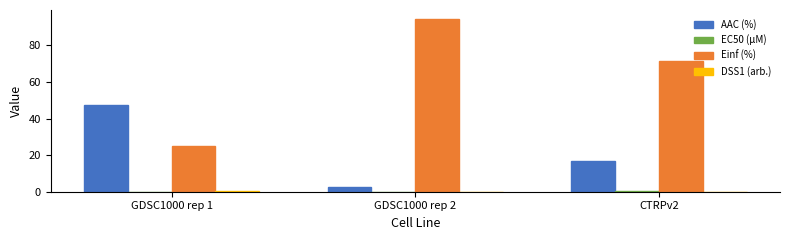

What is the total value across all series at GDSC1000 rep 2?

97.3